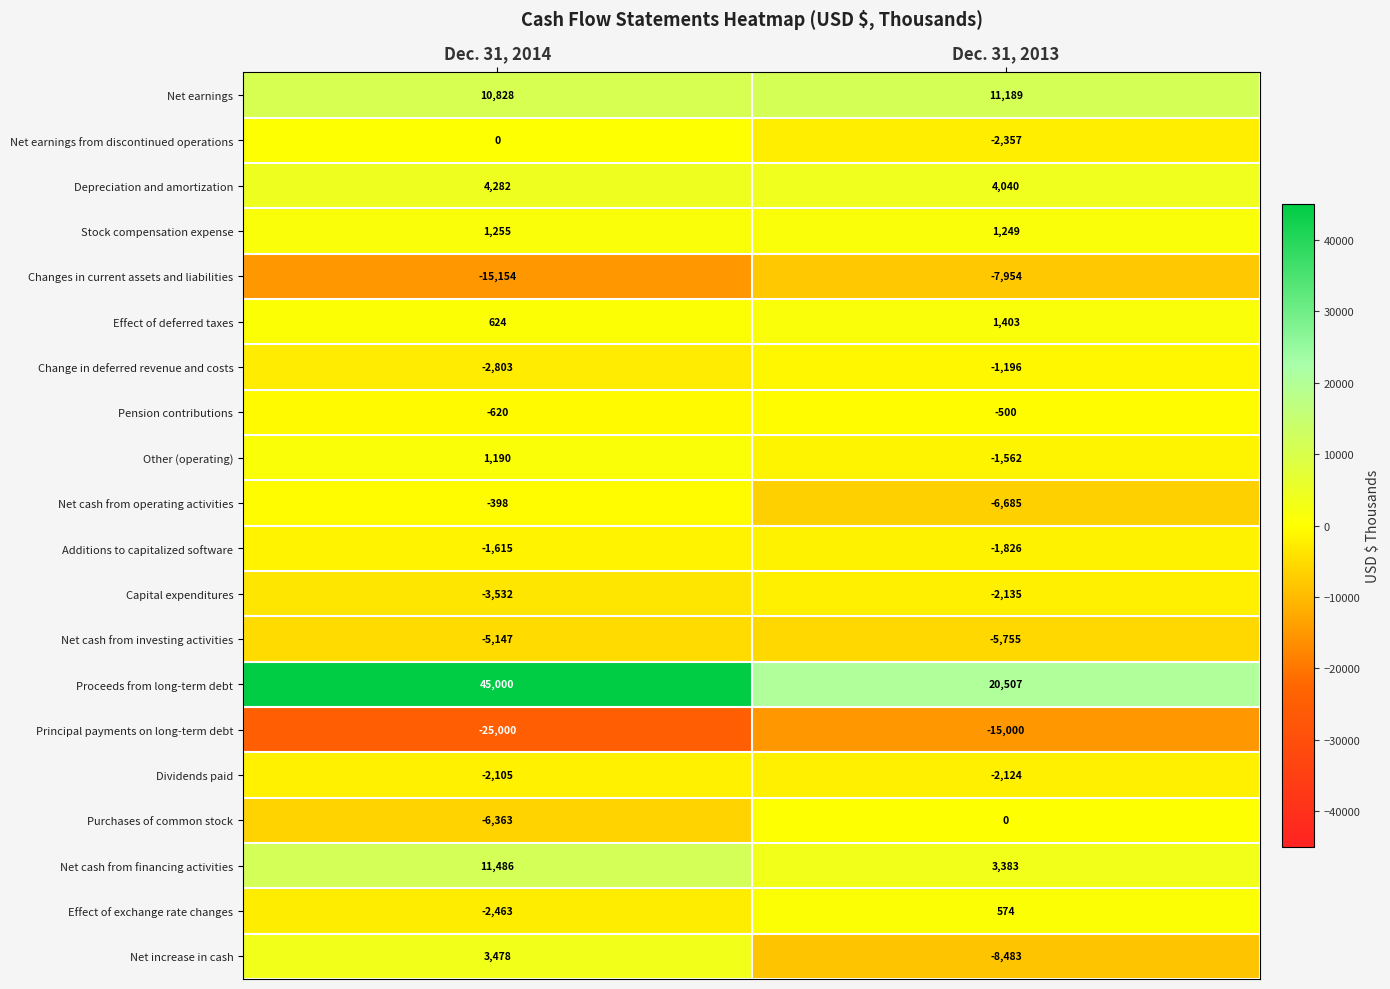

Which series has the widest spread of values?

Proceeds from long-term debt